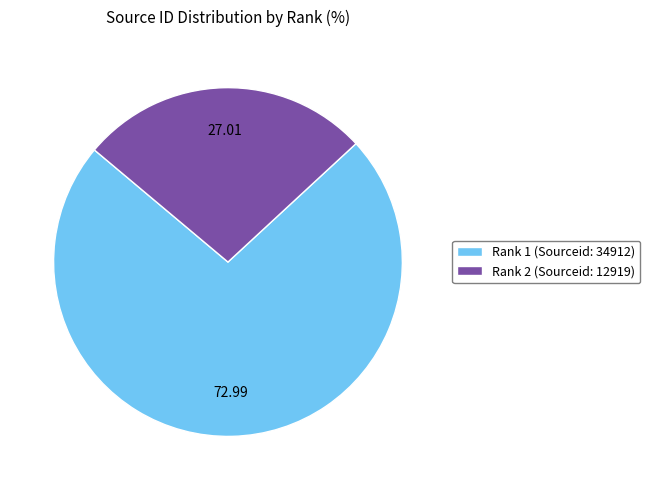

Rank the categories by value from highest to lowest.

Rank 1 (Sourceid: 34912), Rank 2 (Sourceid: 12919)